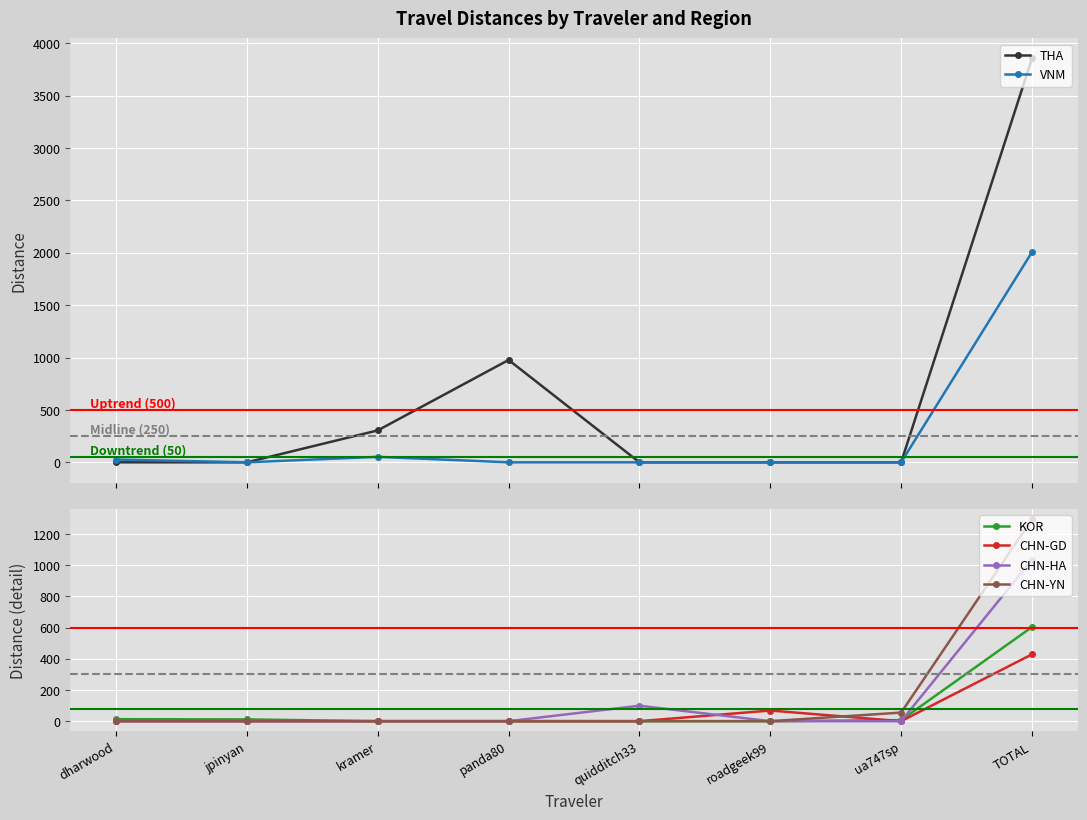

True or false: CHN-GD and VNM cross at least once.

False